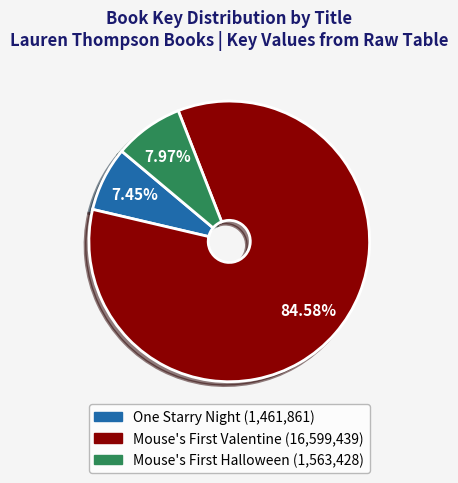

To the nearest percent, what portion does One Starry Night represent?

7%